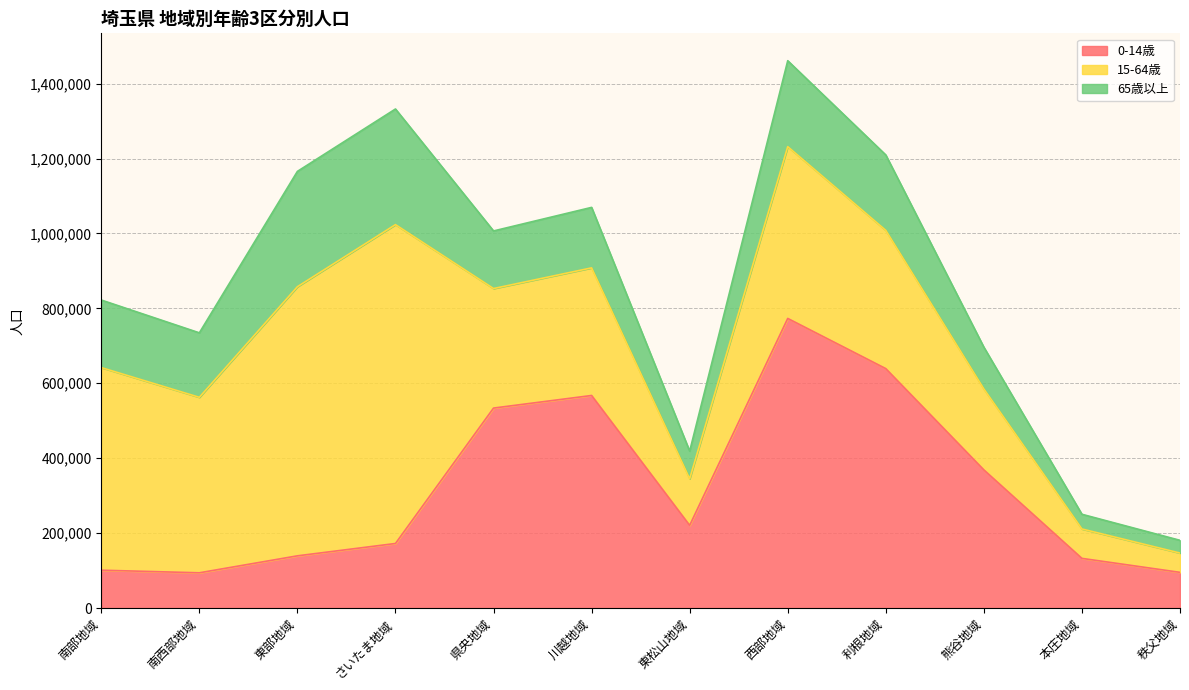

How many interior local peaks does the 0-14歳 series have?

2